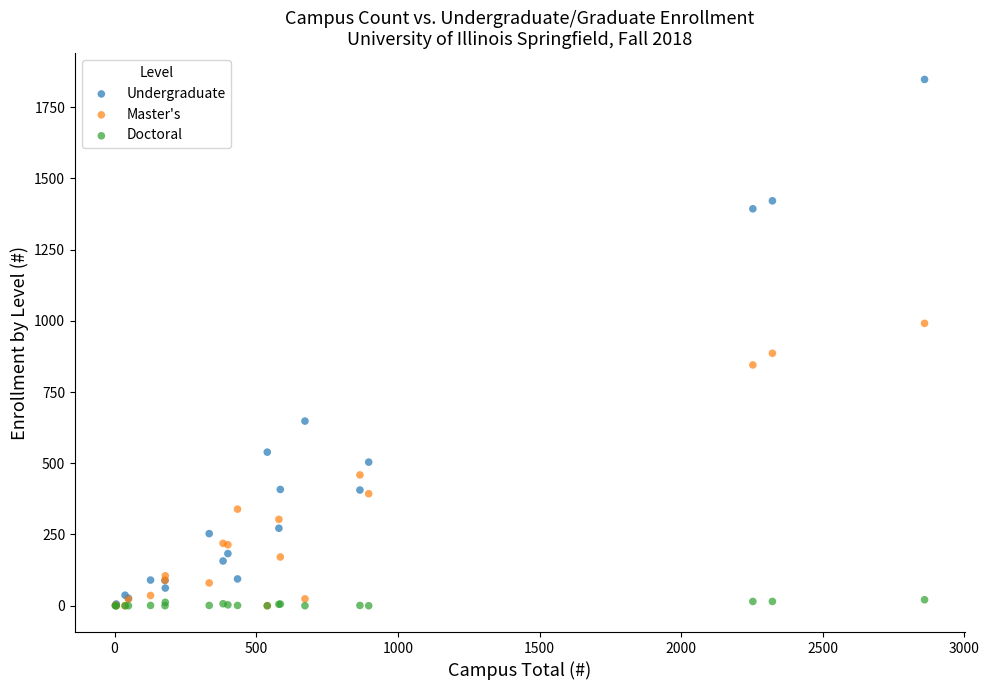

In the Undergraduate series, what Y value is closest to 924?

648